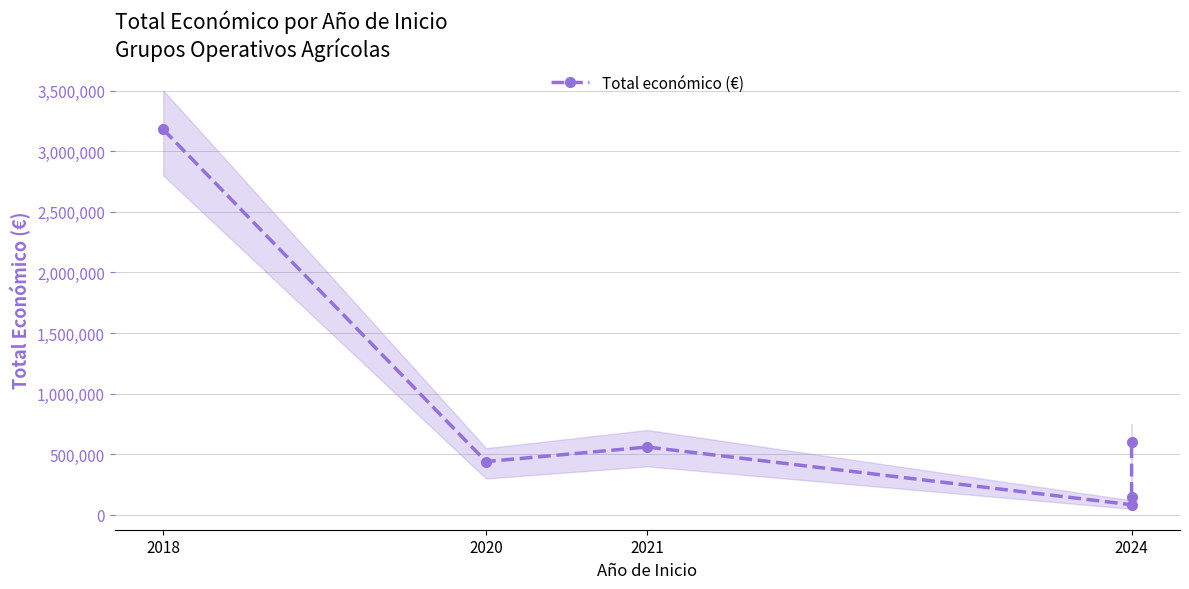

Reading right to left, extract all data points from this chart.

599211	150000	83646	559562	439594	3178596